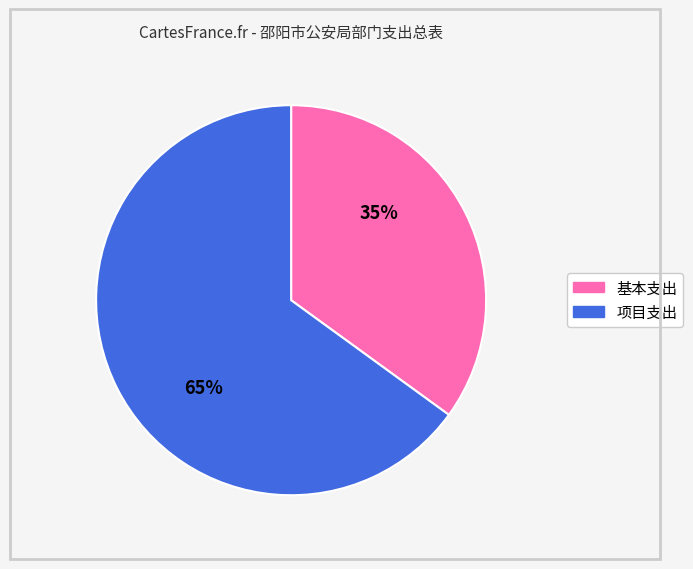

What percentage is the 基本支出 slice, to the nearest percent?

35%